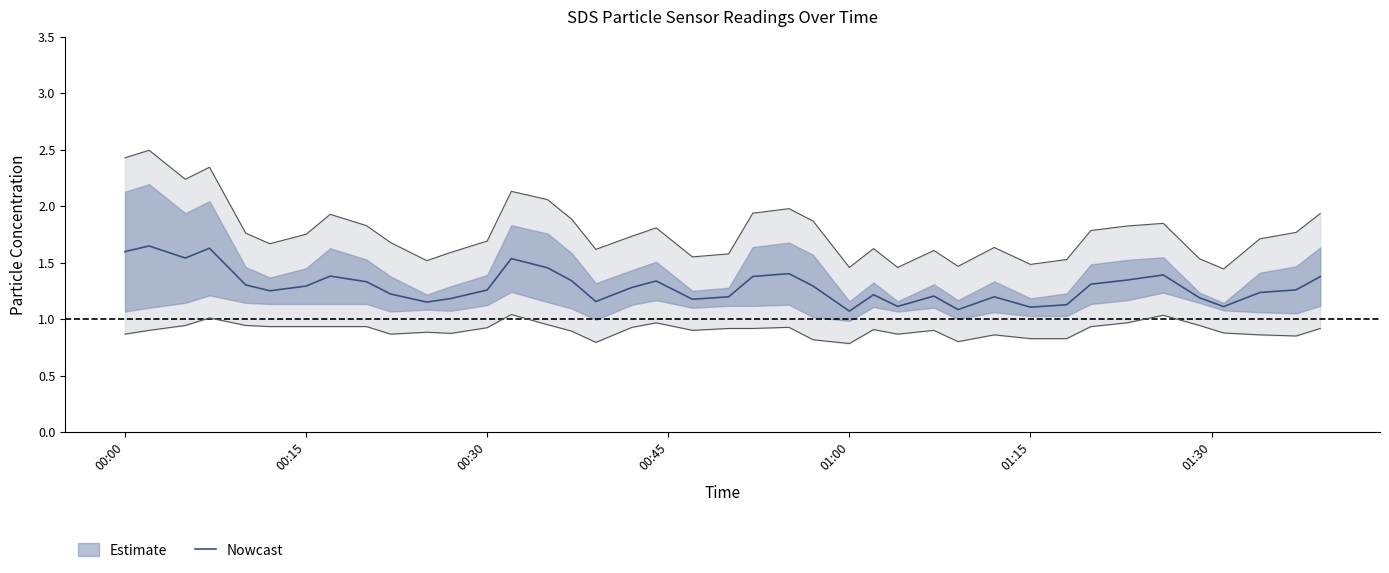

Count the values in the range 1 to 2.

40